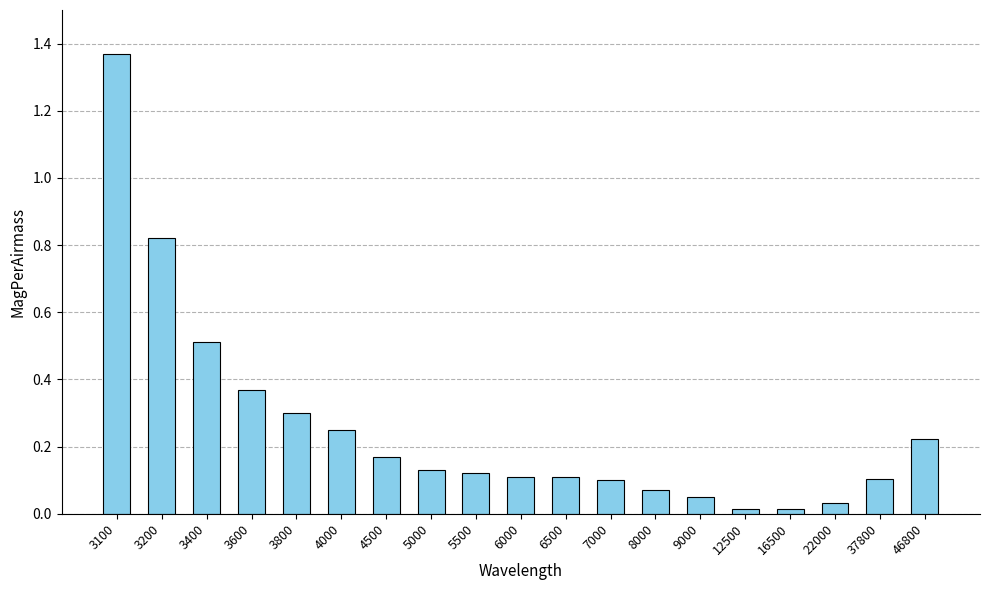

What is the sum of the values at 6000 and 46800?

0.3